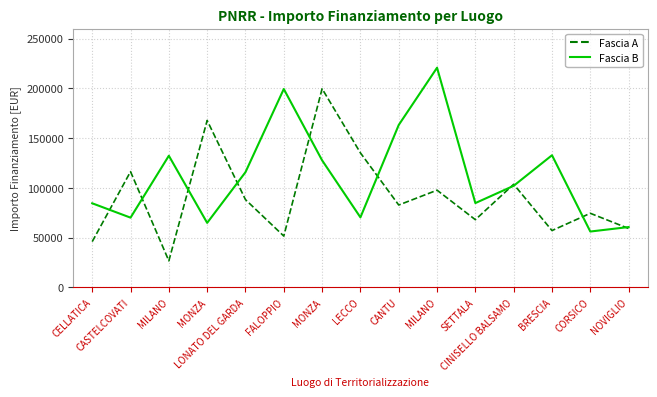

Rank the series at MILANO from highest to lowest value.

Fascia B, Fascia A